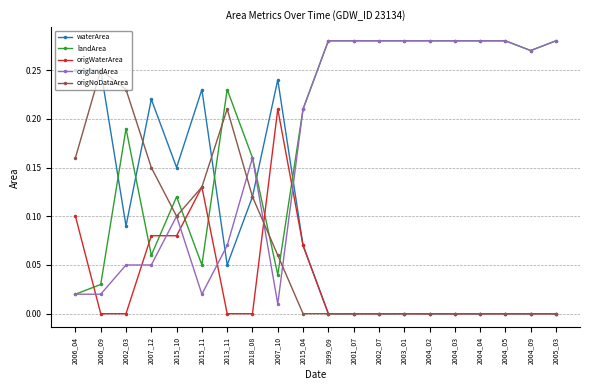

How many categories are shown in the chart?

20